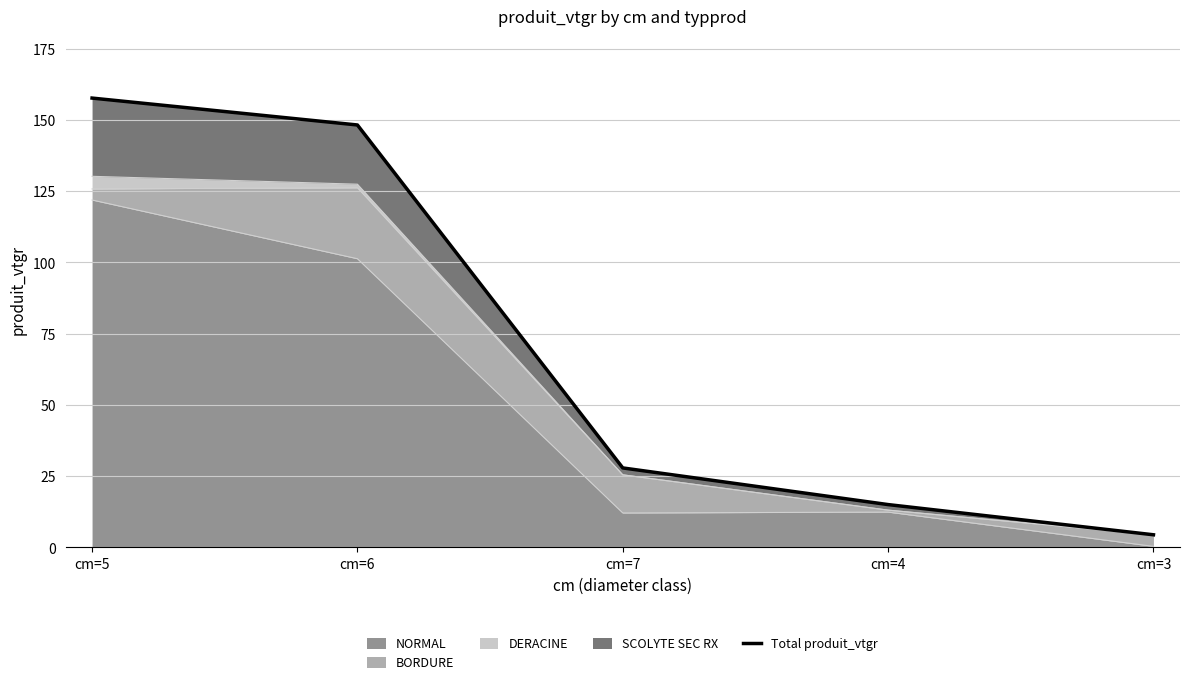

What is the difference between the maximum and minimum values?

153.2